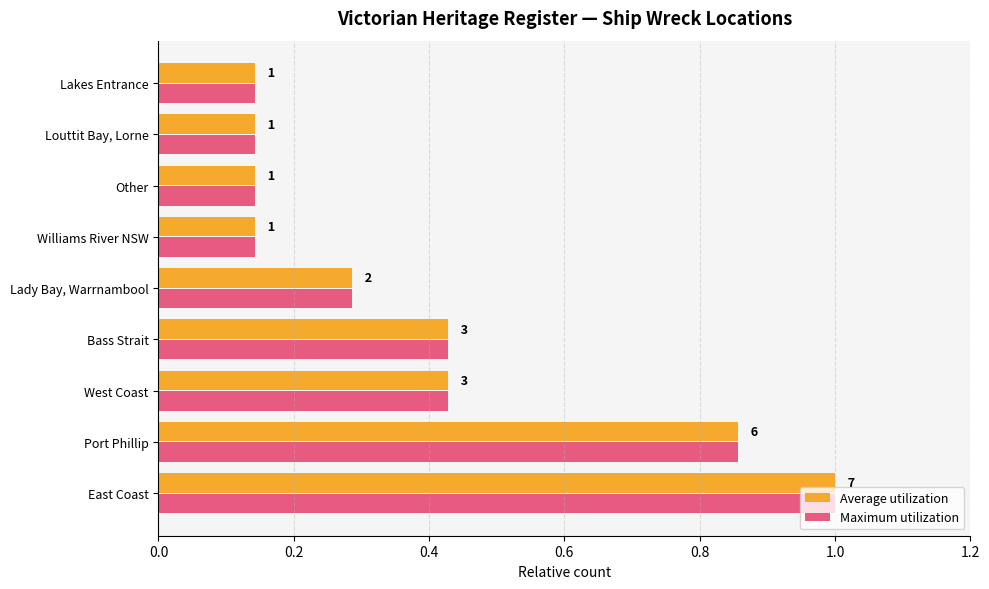

What are all the series names shown in the legend?

Average utilization, Maximum utilization